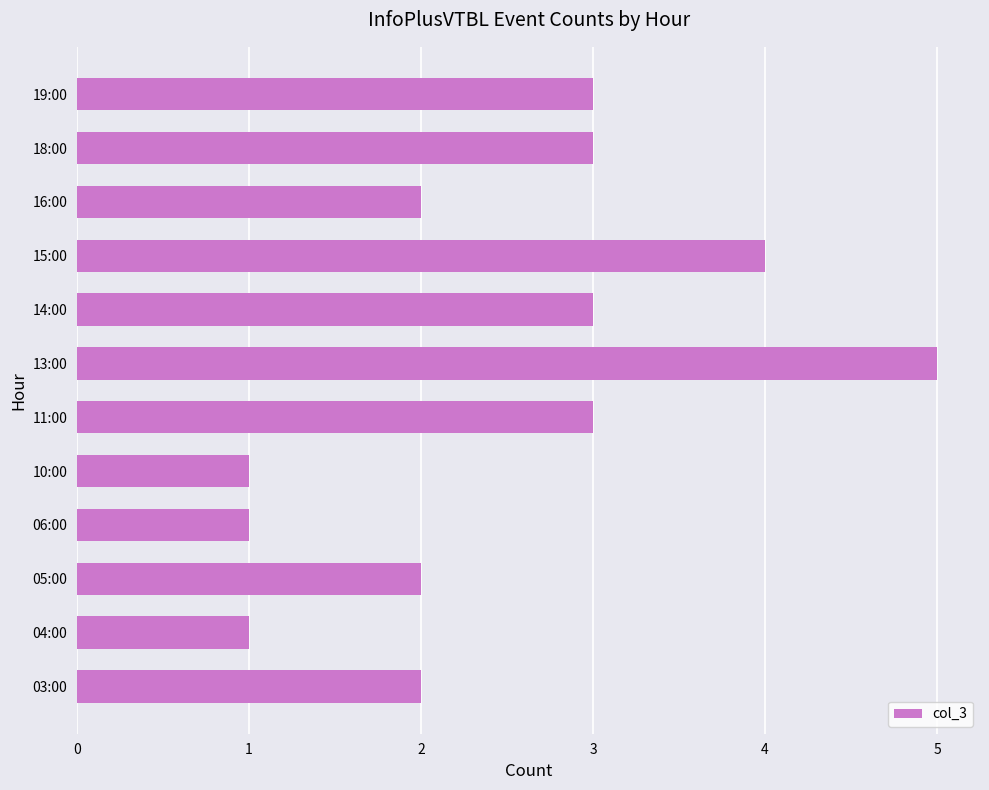

What is the sum of the values at 13:00 and 15:00?

9